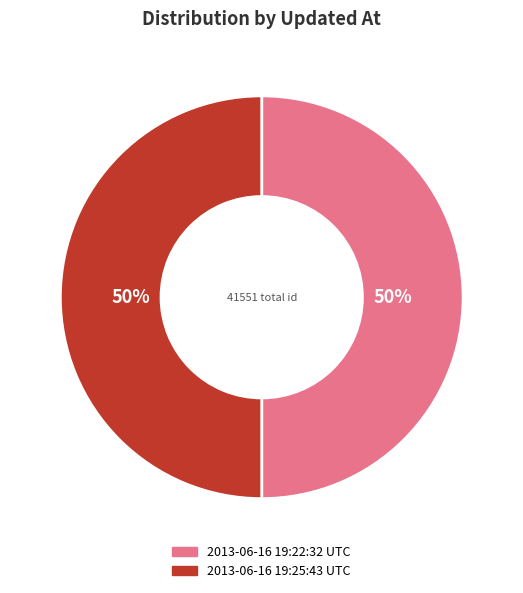

True or false: 2013-06-16 19:25:43 UTC accounts for 50% of the total.

True